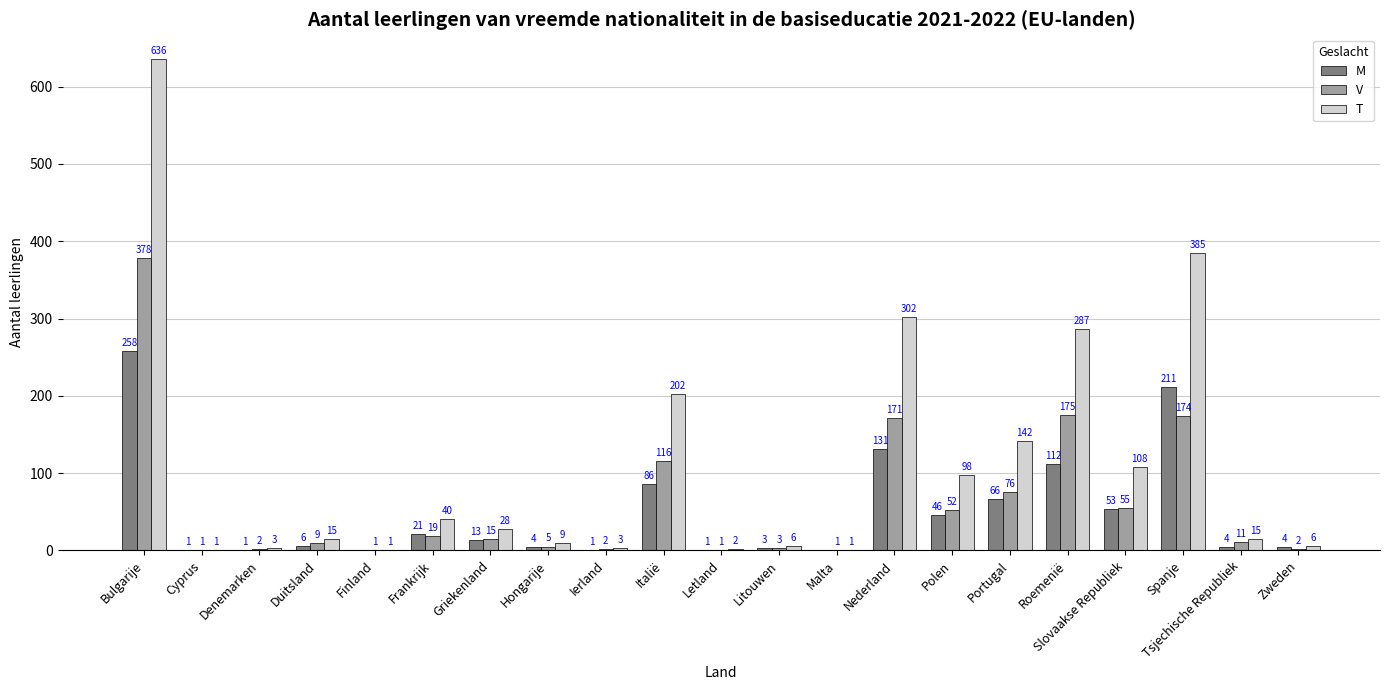

Is it true that M equals 84 at Slovaakse Republiek?

False